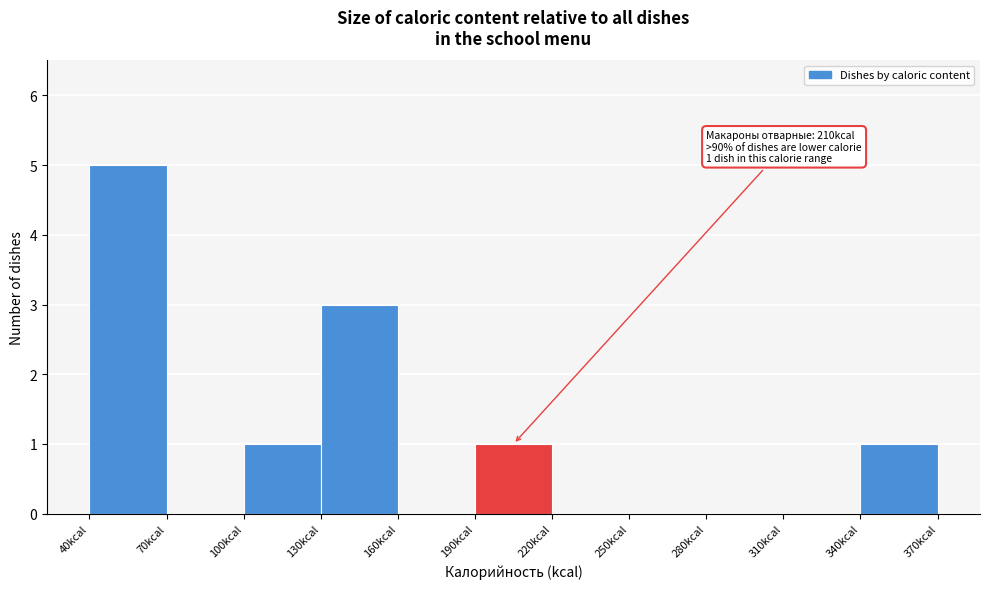

Over which range of the x-axis is the bar tallest?

40 to 70